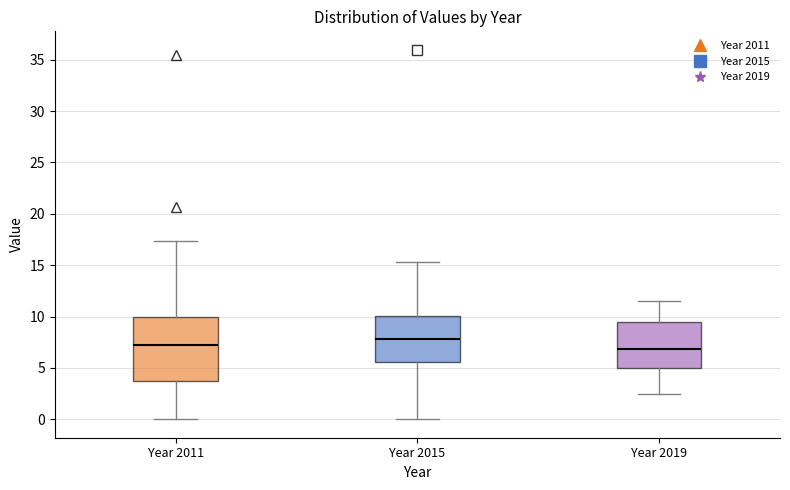

Which box is the tallest, from its lower edge to its upper edge?

Year 2011